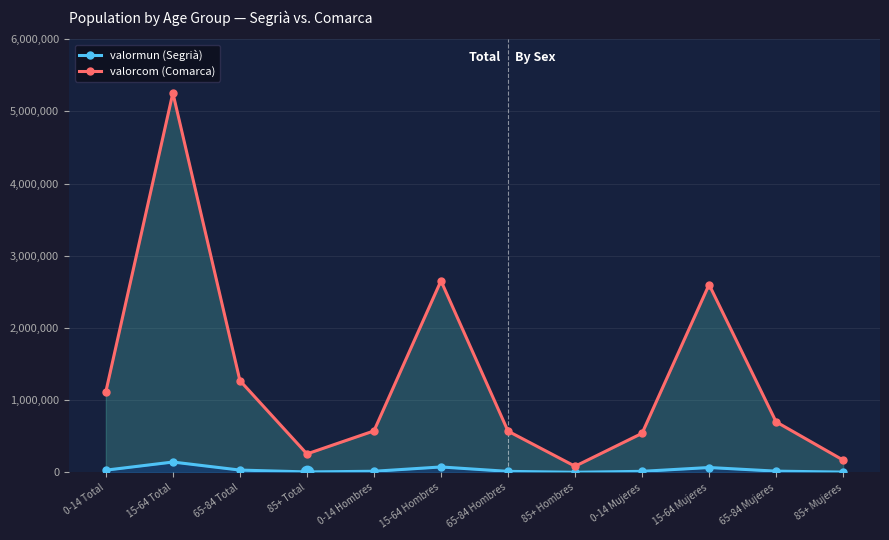

Which series has the widest spread of Y values?

valorcom (Comarca)